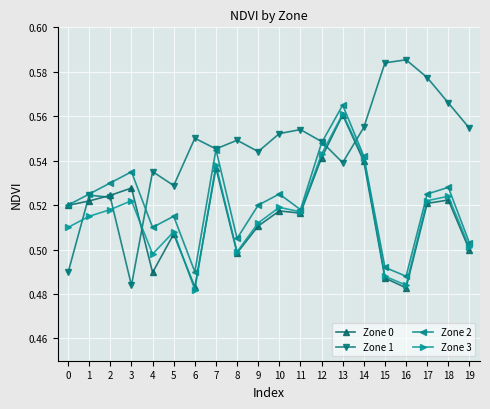

In Zone 1, how many points are higher than both neighbors (excluding endpoints)?

6